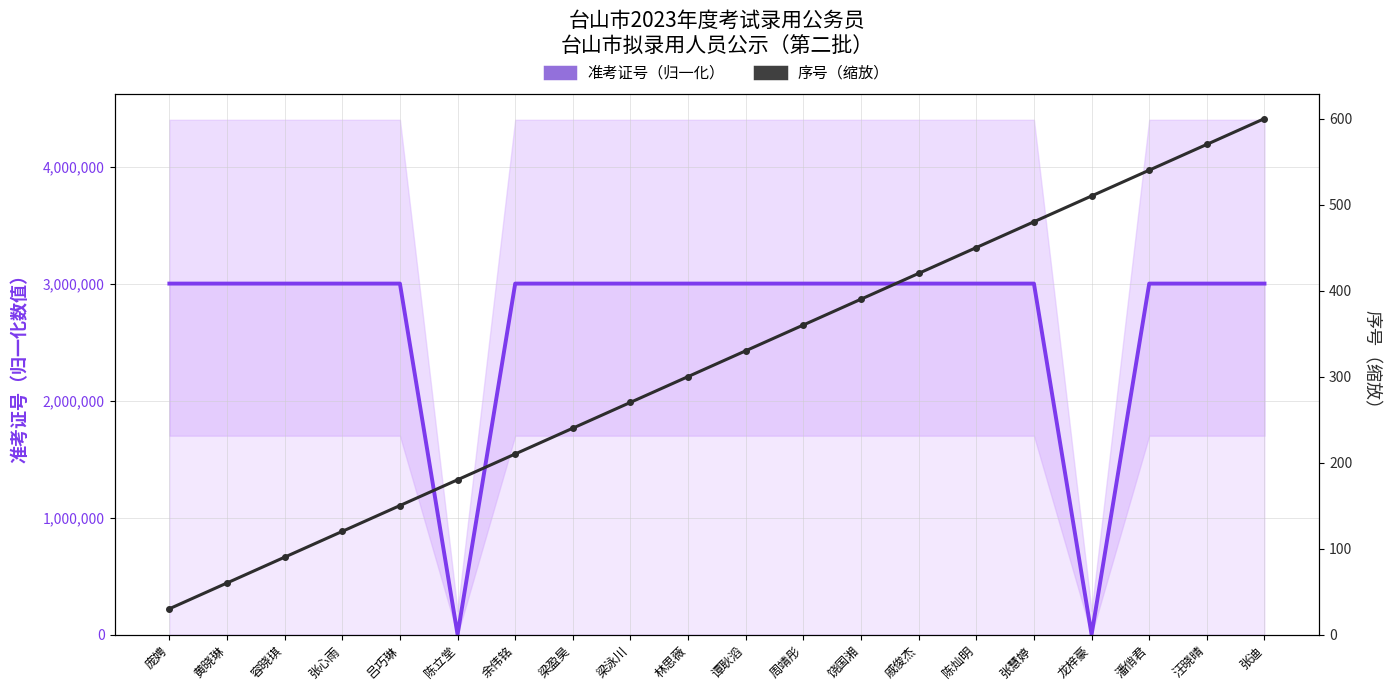

What is the label of the 12th point from the right?

梁泳川